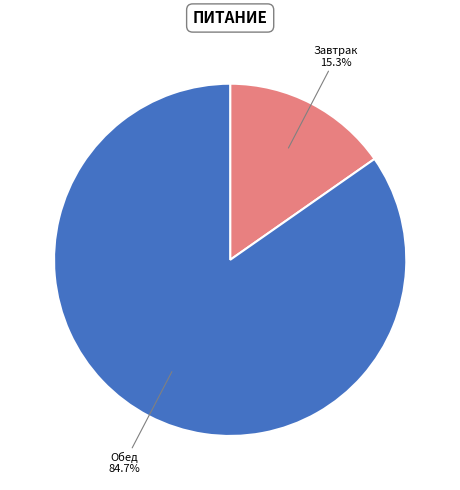

How many slices are in this pie chart?

2